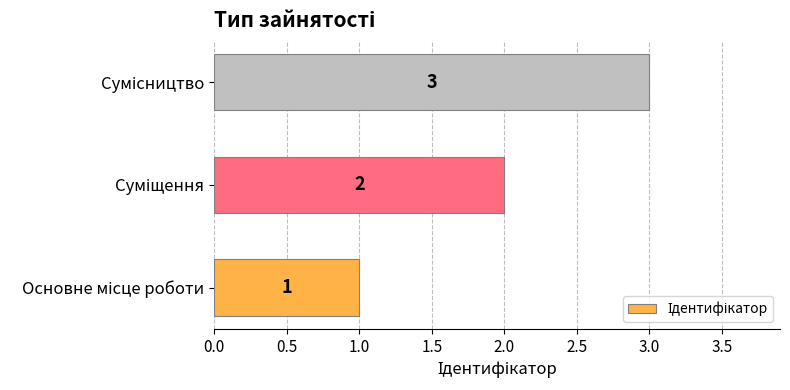

Count the values in the range 1 to 3.

3